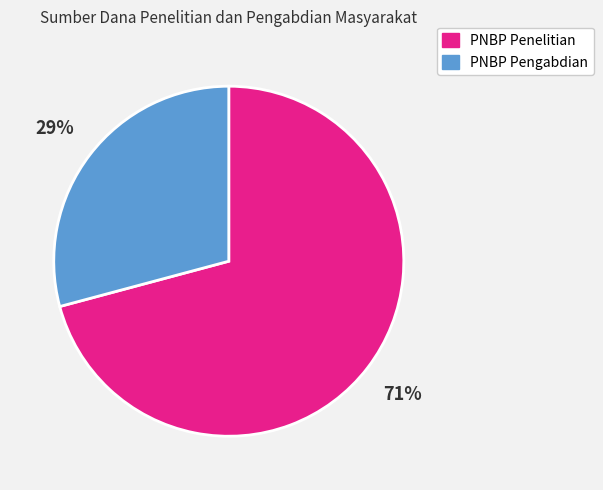

How many slices are in this pie chart?

2